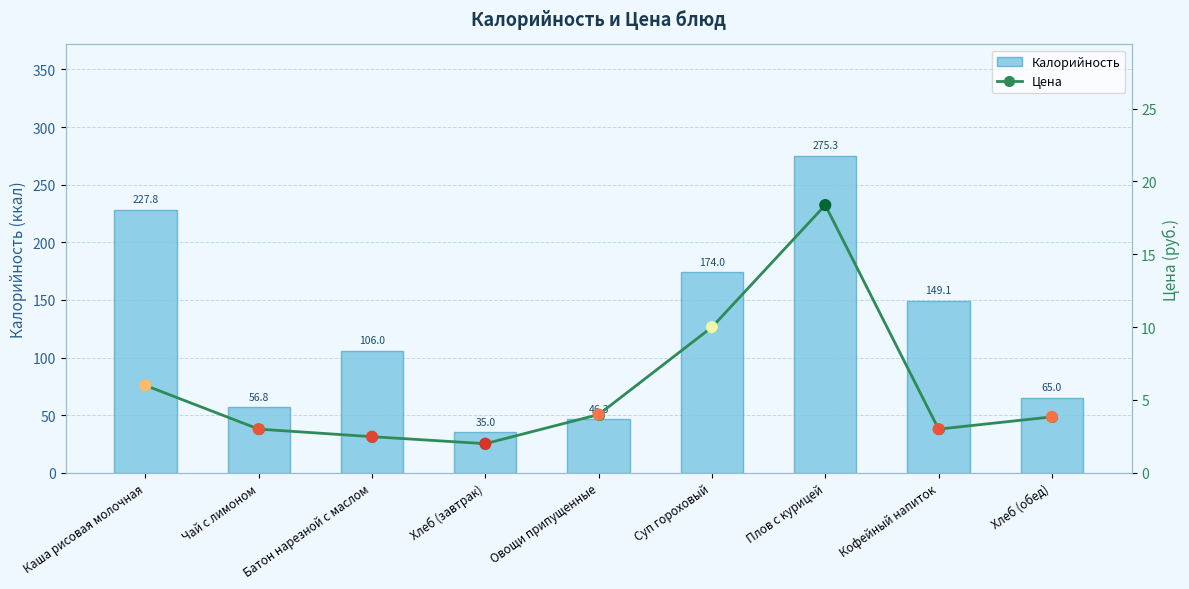

Which series has the largest total across all categories?

Калорийность